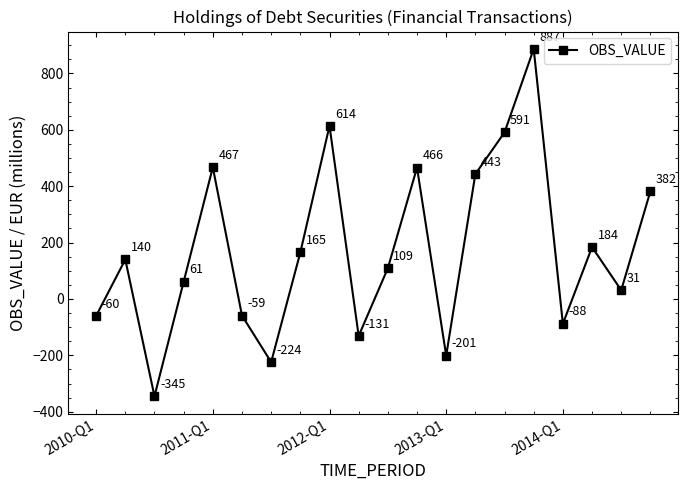

Reading left to right, list all the values displayed in this chart.

-60	140	-345	61	467	-59	-224	165	614	-131	109	466	-201	443	591	887	-88	184	31	382